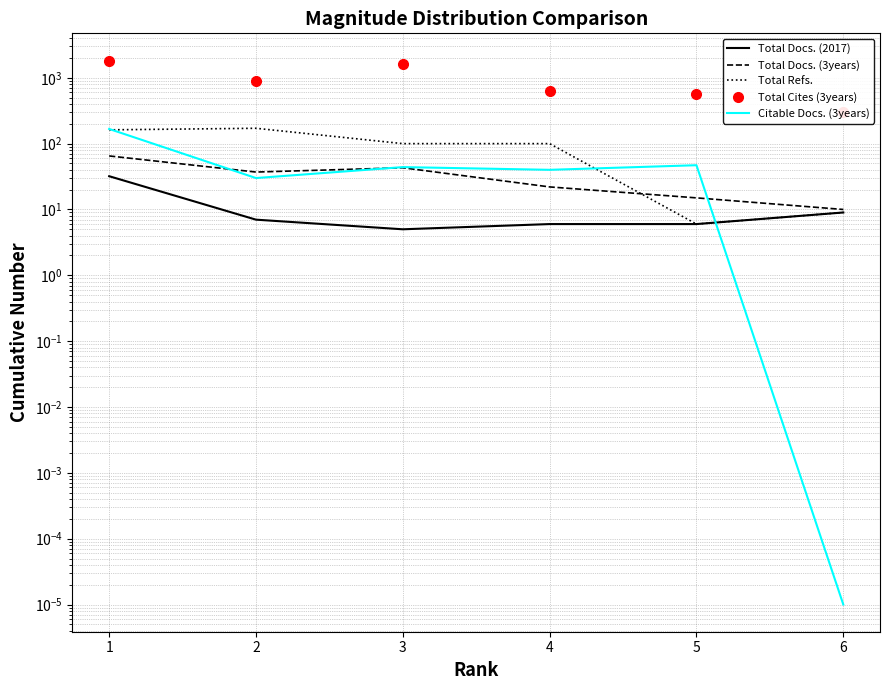

Reading left to right, list all the values displayed in this chart.

Total Docs. (2017): 1=32.0	2=7.0	3=5.0	4=6.0	5=6.0	6=9.0
Total Docs. (3years): 1=65.0	2=37.0	3=43.0	4=22.0	5=15.0	6=10.0
Total Refs.: 1=162.0	2=171.0	3=100.0	4=100.0	5=6.0	6=9.0
Total Cites (3years): 1=1828.0	2=889.0	3=1626.0	4=632.0	5=558.0	6=297.0
Citable Docs. (3years): 1=167.0	2=30.0	3=44.0	4=40.0	5=47.0	6=0.0